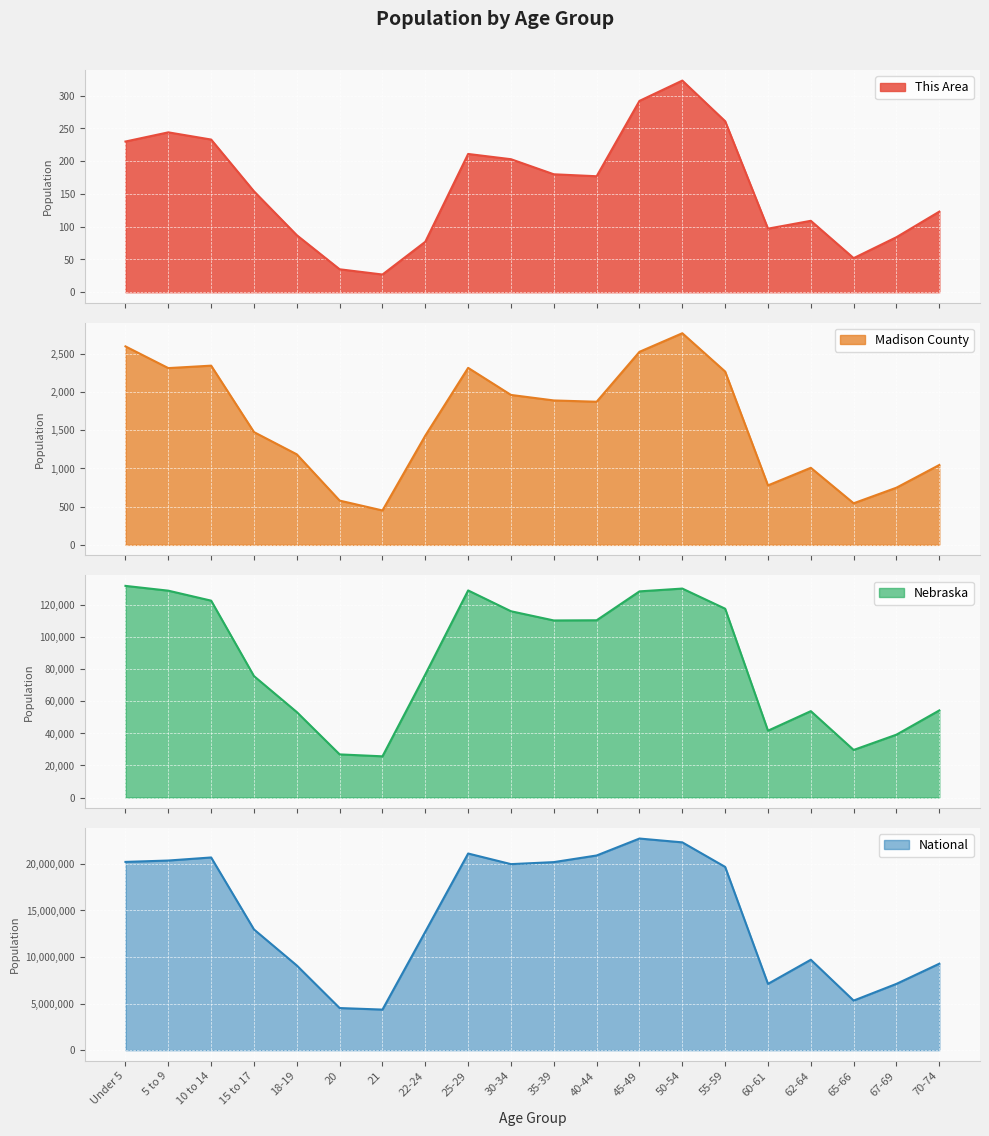

Reading right to left, what are all the values shown in this chart?

This Area: 70-74=123	67-69=84	65-66=52	62-64=109	60-61=97	55-59=261	50-54=323	45-49=292	40-44=177	35-39=180	30-34=203	25-29=211	22-24=77	21=27	20=35	18-19=87	15 to 17=154	10 to 14=233	5 to 9=244	Under 5=230
Madison County: 70-74=1045	67-69=748	65-66=544	62-64=1008	60-61=778	55-59=2267	50-54=2768	45-49=2525	40-44=1872	35-39=1889	30-34=1961	25-29=2315	22-24=1429	21=450	20=579	18-19=1184	15 to 17=1475	10 to 14=2344	5 to 9=2312	Under 5=2596
Nebraska: 70-74=54292	67-69=39186	65-66=29648	62-64=53839	60-61=41651	55-59=117686	50-54=130235	45-49=128491	40-44=110477	35-39=110361	30-34=116100	25-29=129076	22-24=76717	21=25679	20=26880	18-19=53251	15 to 17=75679	10 to 14=122706	5 to 9=128928	Under 5=131908
National: 70-74=9278166	67-69=7115361	65-66=5319902	62-64=9704197	60-61=7113727	55-59=19664805	50-54=22298125	45-49=22708591	40-44=20890964	35-39=20179642	30-34=19962099	25-29=21101849	22-24=12712576	21=4354294	20=4519129	18-19=9086089	15 to 17=12954254	10 to 14=20677194	5 to 9=20348657	Under 5=20201362